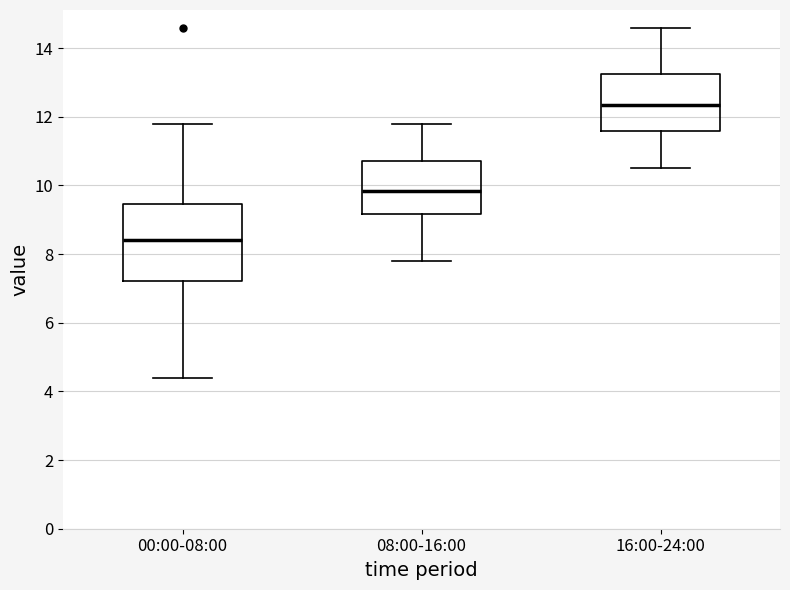

Reading left to right, transcribe this box plot: for each box, give where its median line is, the range the box spans, and where its two whiskers end, as read against the y-axis. The values are not printed on the chart, so give them approximately, as read against the axis.

00:00-08:00: median 8.4, box 7.2 to 9.4, whiskers 4.4 to 11.8
08:00-16:00: median 9.8, box 9.2 to 10.8, whiskers 7.8 to 11.8
16:00-24:00: median 12.4, box 11.6 to 13.2, whiskers 10.6 to 14.6